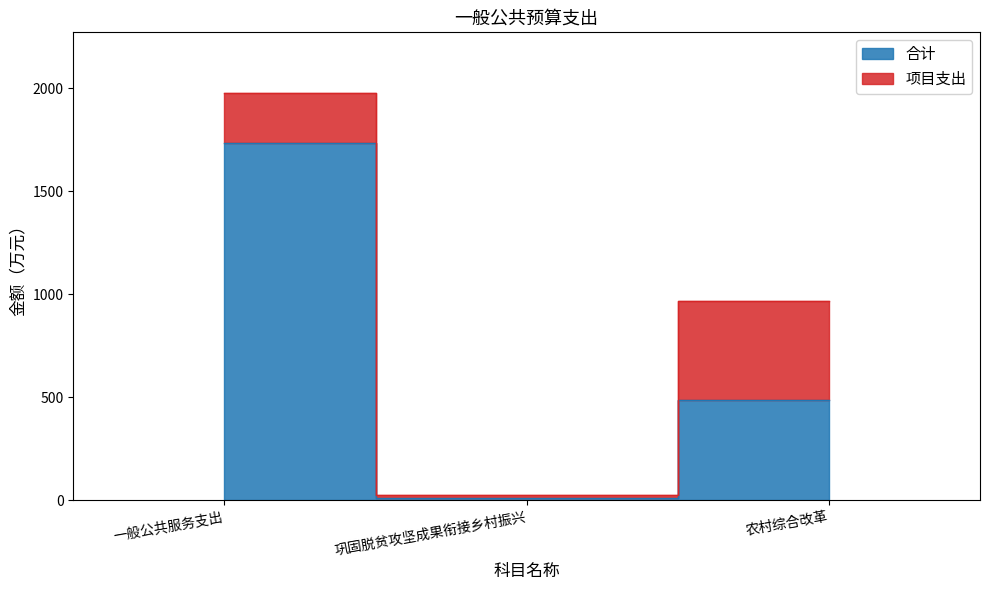

True or false: the data shows 1735.8 at 一般公共服务支出.

True